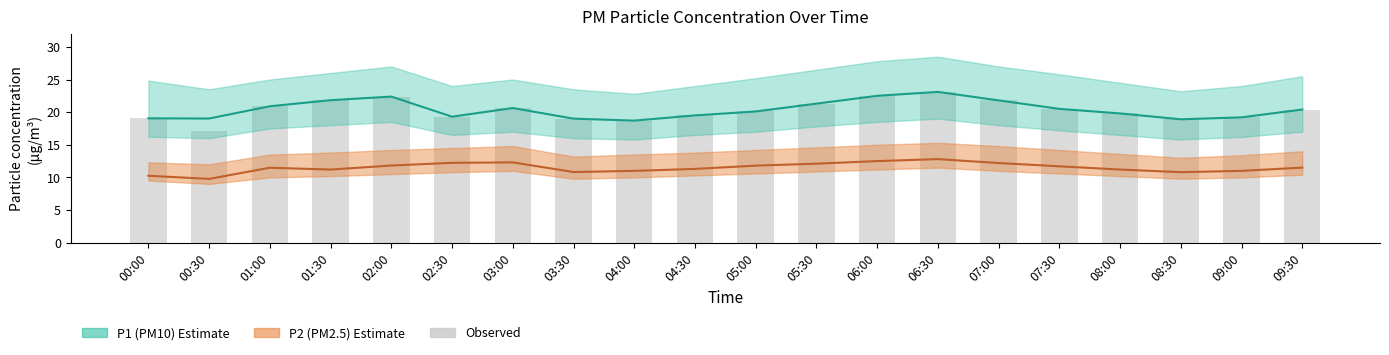

Reading left to right, list all the values displayed in this chart.

P1 (PM10): 19.1	19.0	20.9	21.8	22.4	19.3	20.6	19.0	18.7	19.5	20.1	21.3	22.5	23.1	21.8	20.5	19.8	18.9	19.2	20.4
P2 (PM2.5): 10.2	9.8	11.5	11.2	11.8	12.2	12.3	10.8	11.0	11.3	11.8	12.1	12.5	12.8	12.2	11.7	11.2	10.8	11.0	11.5
Observed: 19.1	17.1	20.9	21.8	22.4	19.3	20.6	19.0	18.7	19.5	20.1	21.3	22.5	23.1	21.8	20.5	19.8	18.9	19.2	20.4